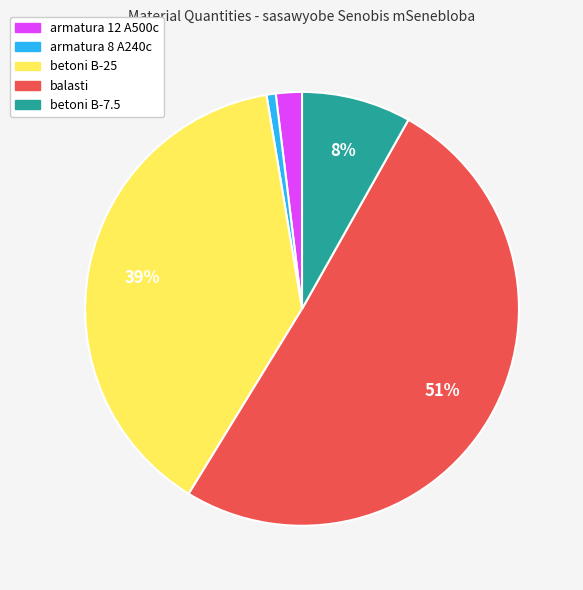

Is there any slice that represents more than half of the pie?

Yes